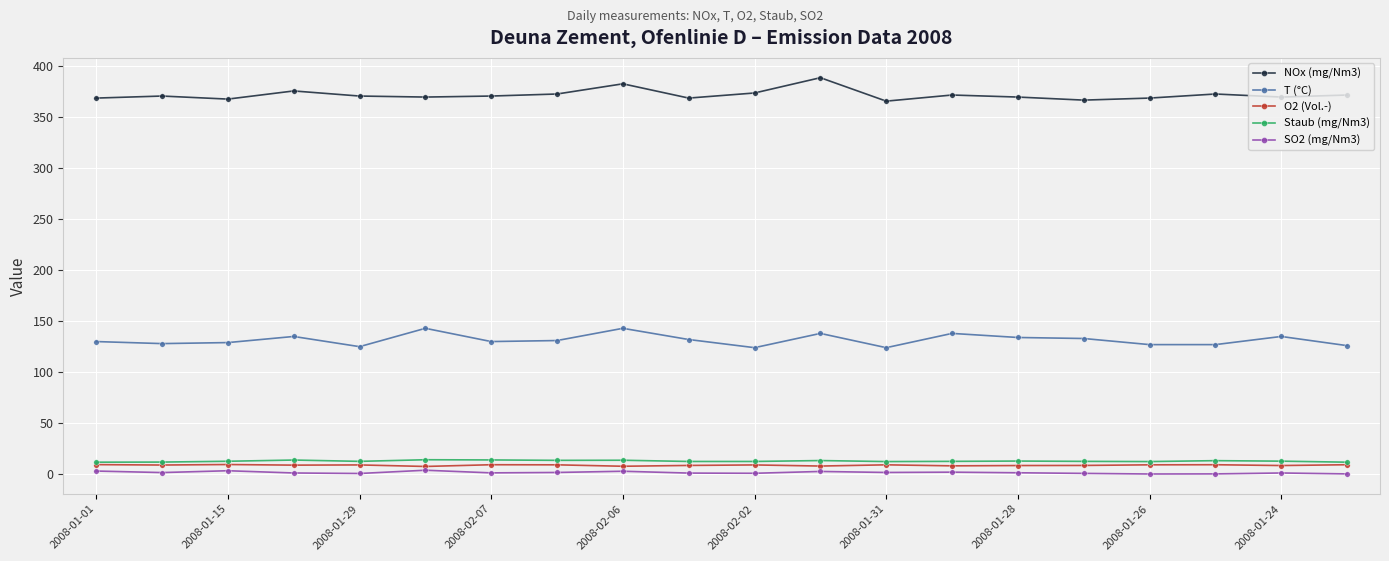

How many categories are shown in the chart?

20